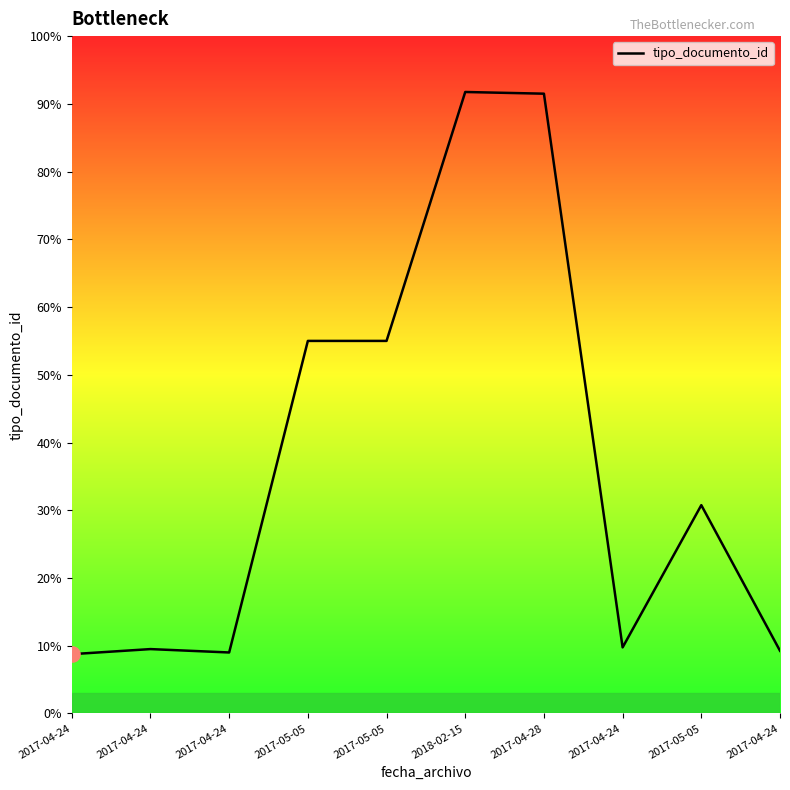

Between 2018-02-15 and 2017-04-24, which is larger?

2018-02-15